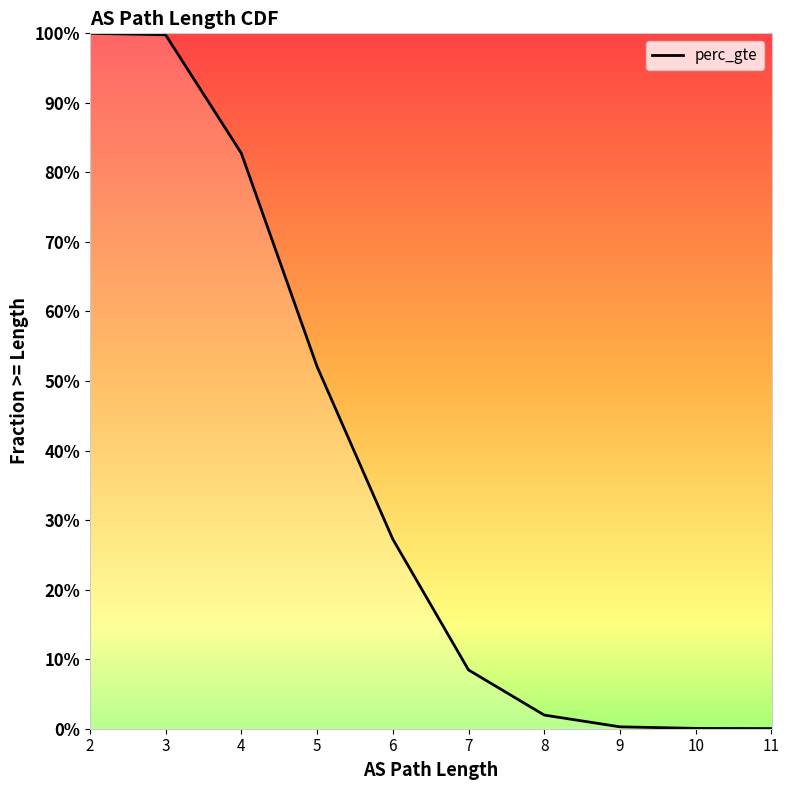

What is the value of the 5th point from the left?

0.3